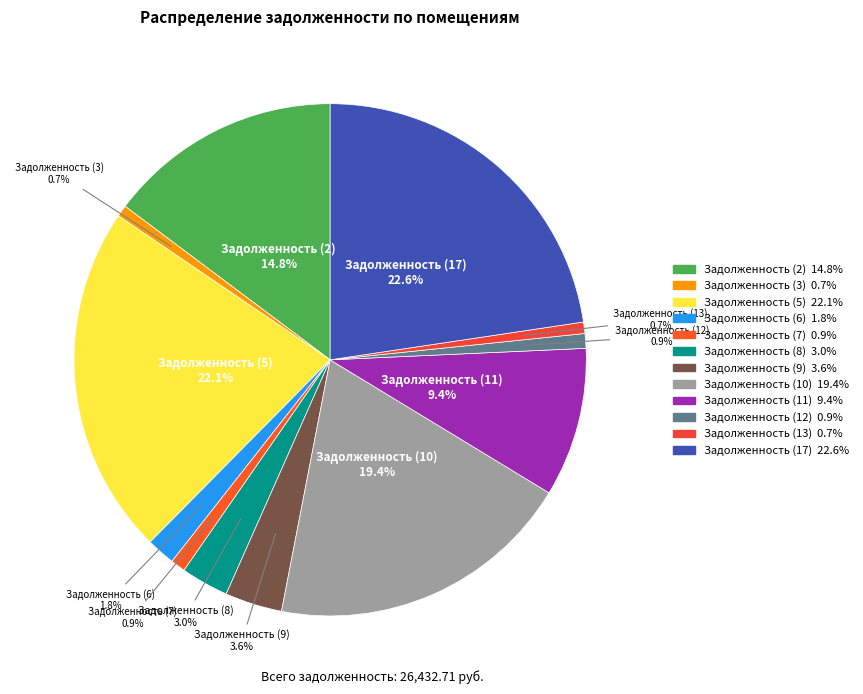

Combined, do Задолженность (6) and Задолженность (5) account for over 50%?

No